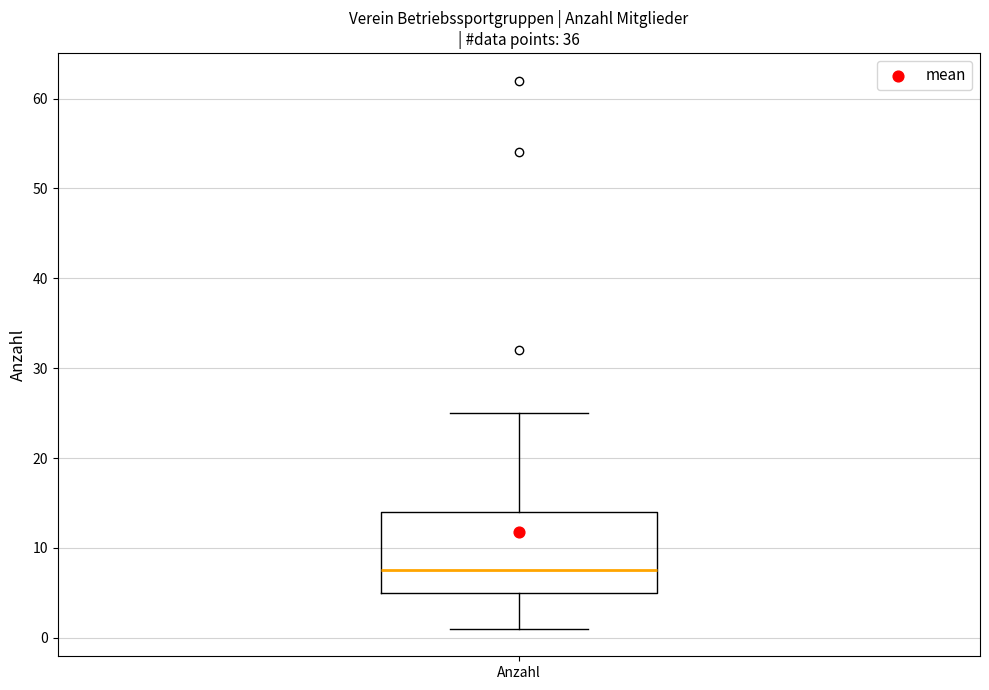

Read this box plot against the y-axis: the position of the median line, the range covered by the box, and the ends of both whiskers. The values are not printed on the chart, so give them approximately, as read against the axis.

median 8, box 5 to 14, whiskers 1 to 25